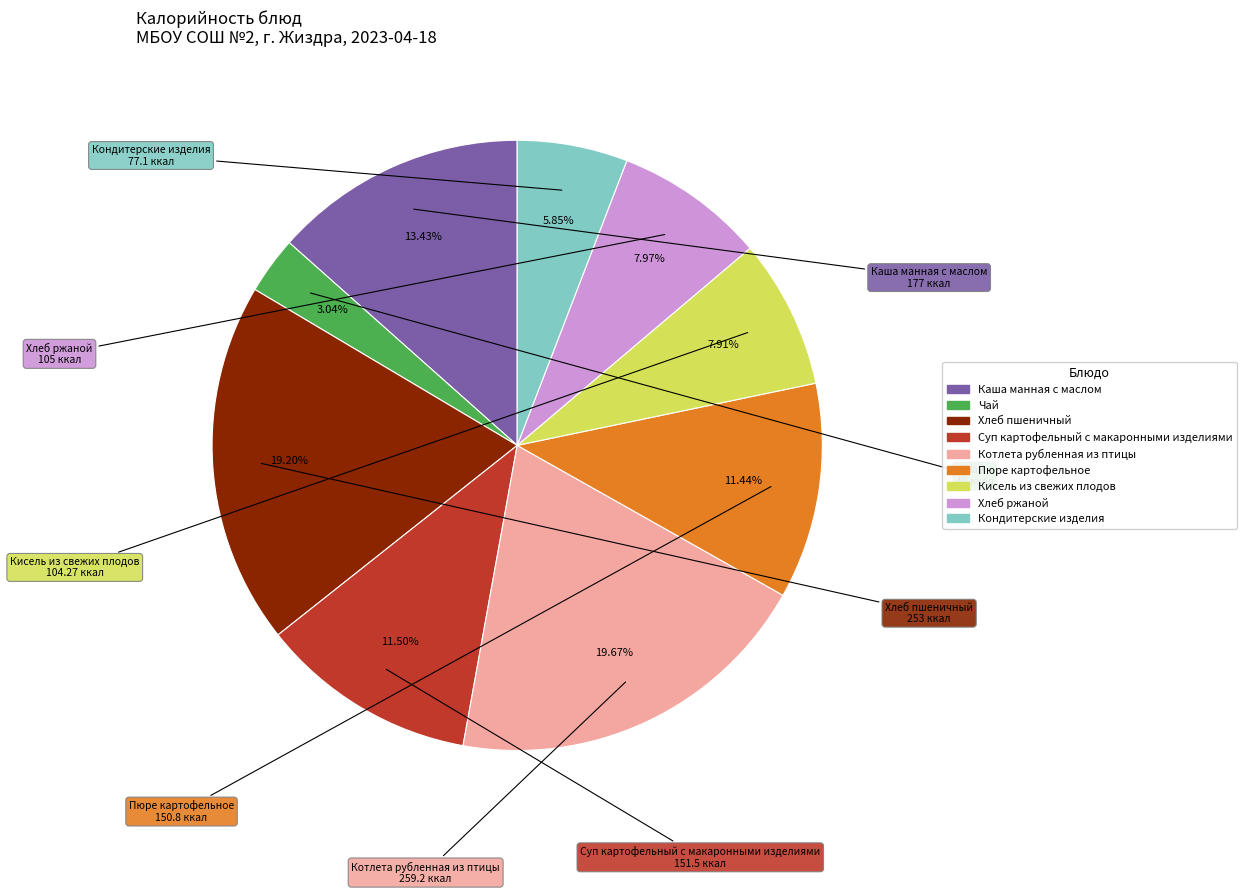

What is the total percentage of Чай and Хлеб ржаной?

11.0%